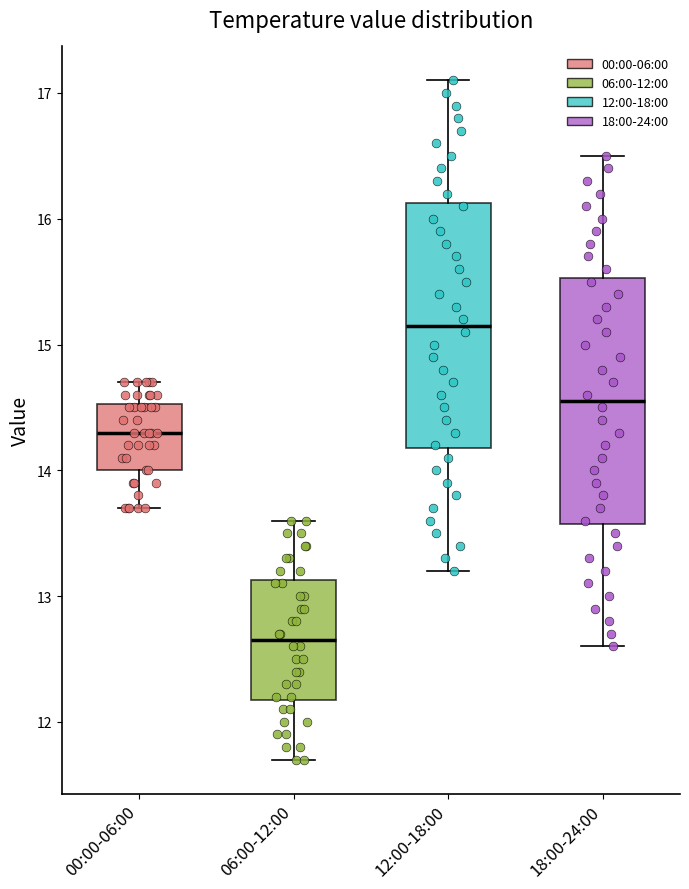

Reading left to right, transcribe this box plot: for each box, give where its median line is, the range the box spans, and where its two whiskers end, as read against the y-axis. The values are not printed on the chart, so give them approximately, as read against the axis.

00:00-06:00: median 14.3, box 14.0 to 14.5, whiskers 13.7 to 14.7
06:00-12:00: median 12.7, box 12.2 to 13.1, whiskers 11.7 to 13.6
12:00-18:00: median 15.2, box 14.2 to 16.1, whiskers 13.2 to 17.1
18:00-24:00: median 14.6, box 13.6 to 15.5, whiskers 12.6 to 16.5